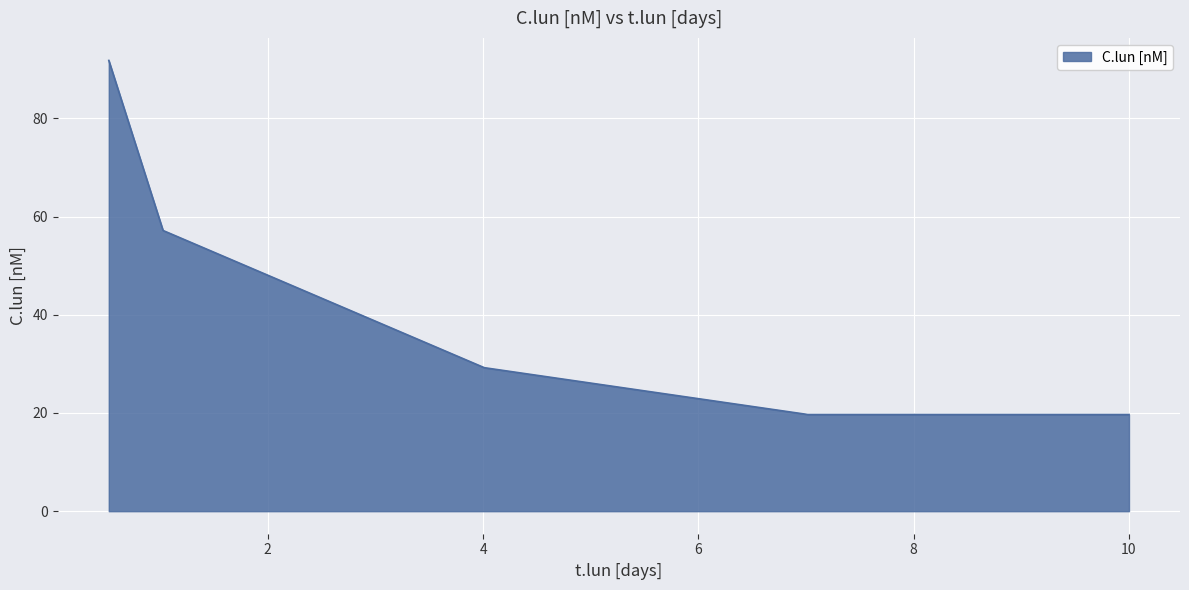

What is the smallest value displayed?

19.7